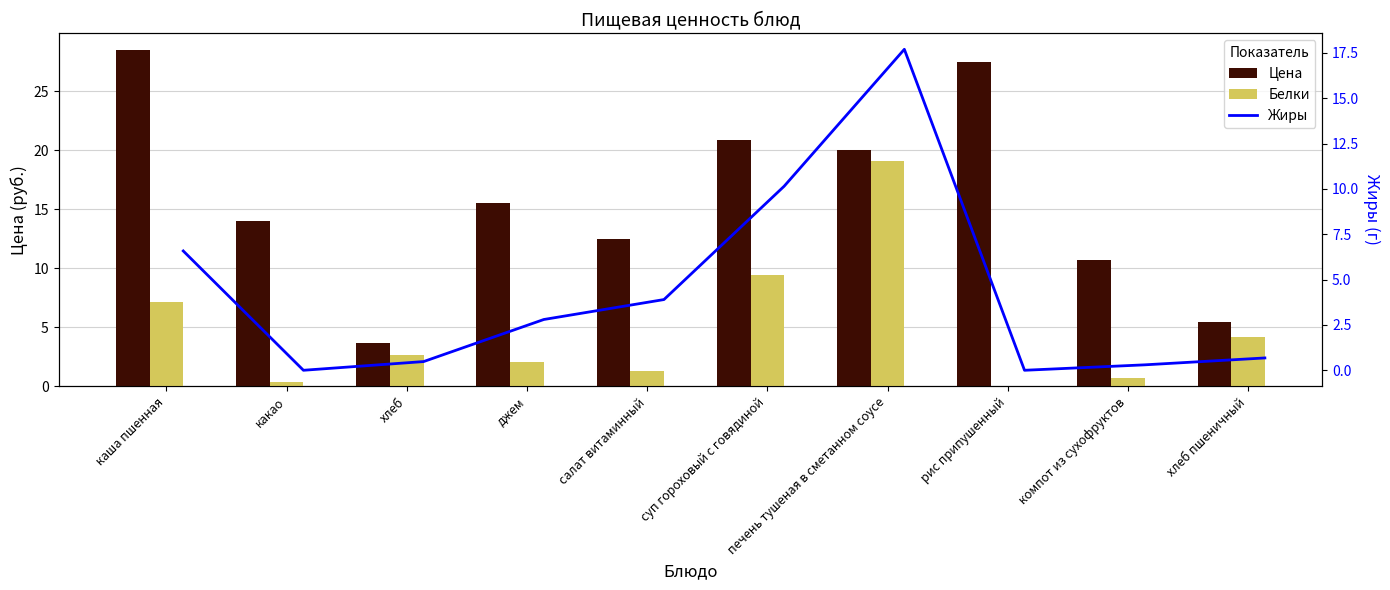

What are all the series names shown in the legend?

Цена, Белки, Жиры